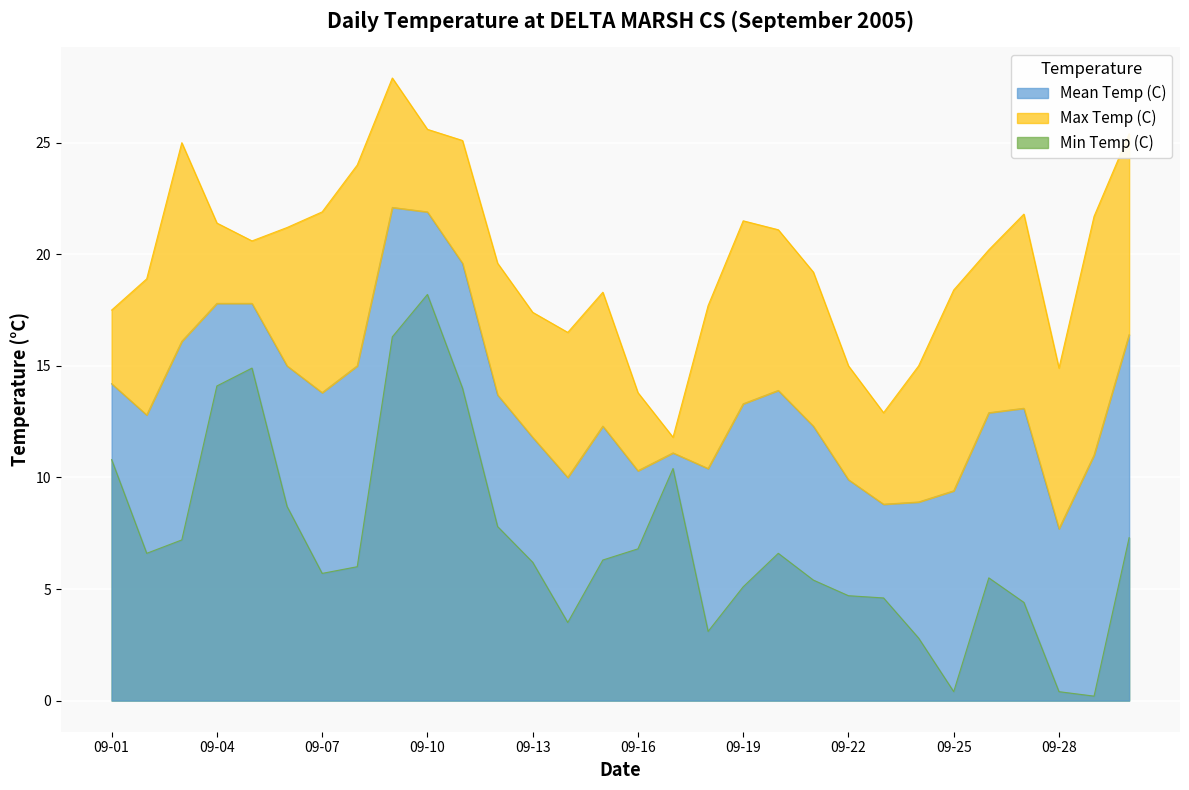

Which series has the largest total across all categories?

Max Temp (C)